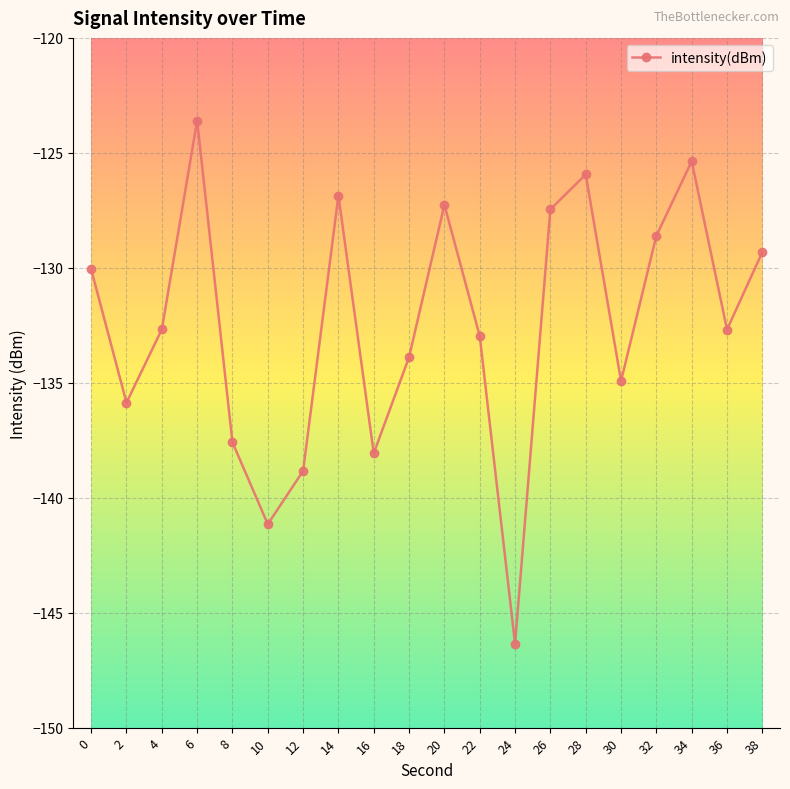

Reading left to right, what are all the values shown in this chart?

-130.1	-135.9	-132.7	-123.6	-137.6	-141.2	-138.8	-126.9	-138.1	-133.9	-127.3	-133.0	-146.3	-127.5	-125.9	-134.9	-128.6	-125.4	-132.7	-129.3